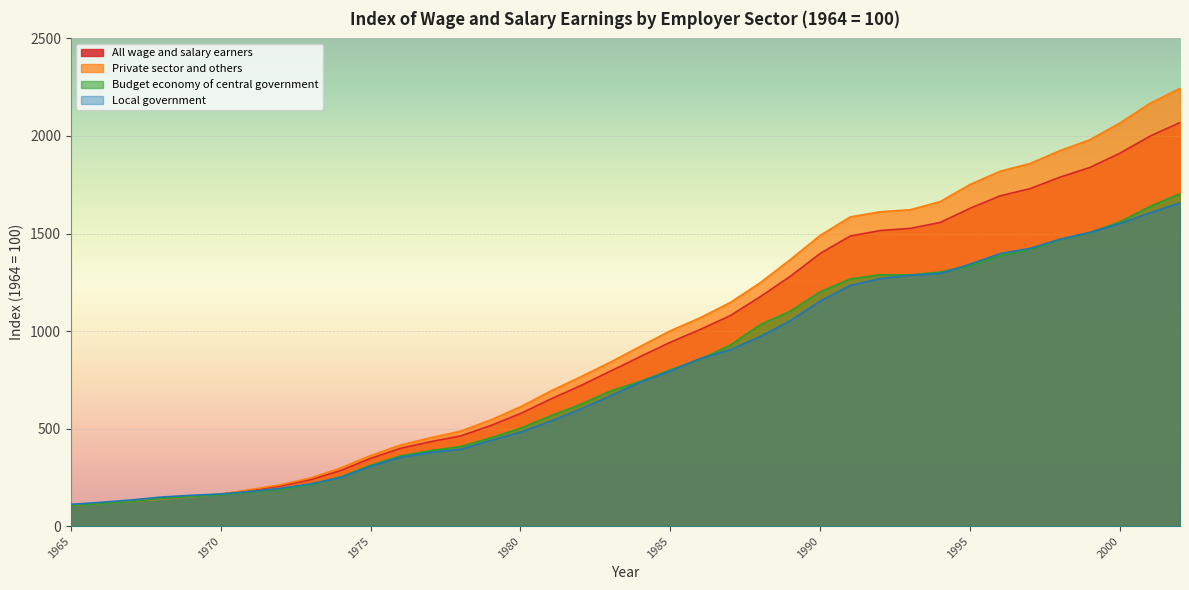

Rank the series by their maximum value, from lowest to highest.

Local government, Budget economy of central government, All wage and salary earners, Private sector and others